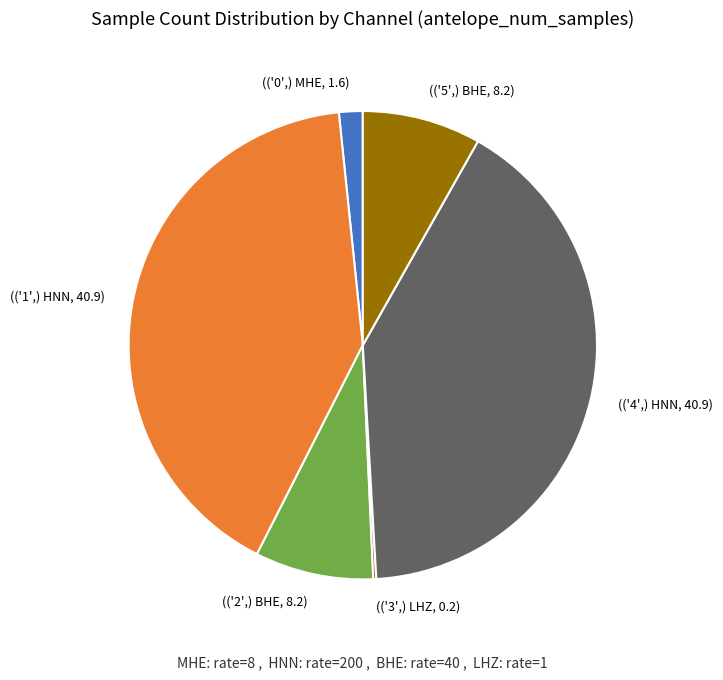

Combined, do (('0',) MHE, 1.6) and (('5',) BHE, 8.2) account for over 50%?

No